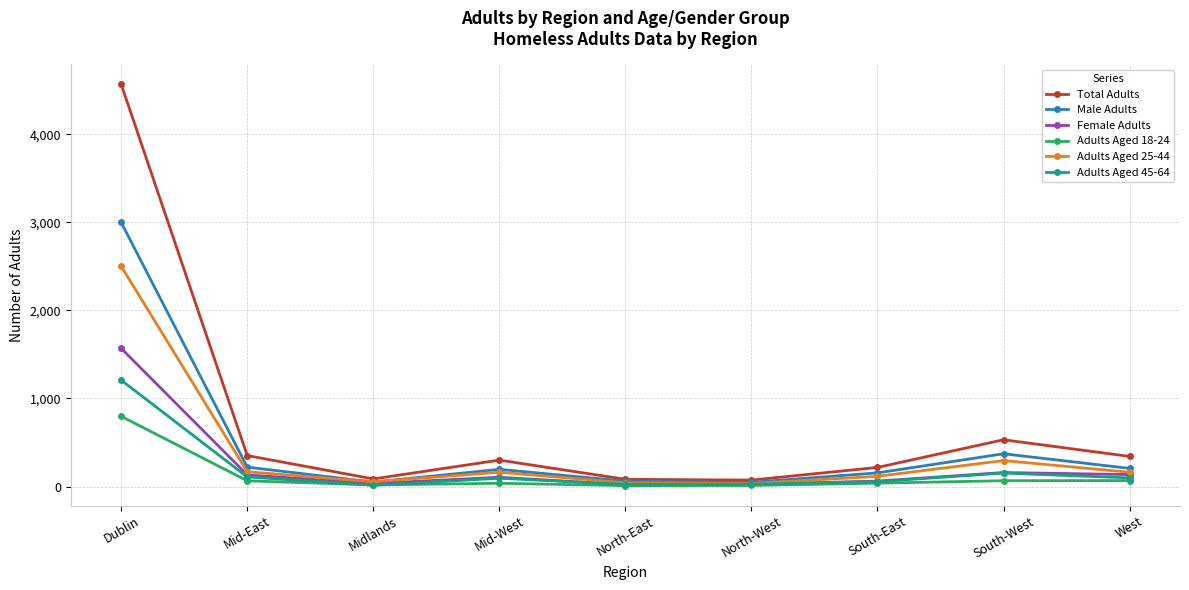

What is the label of the 9th point from the left?

West